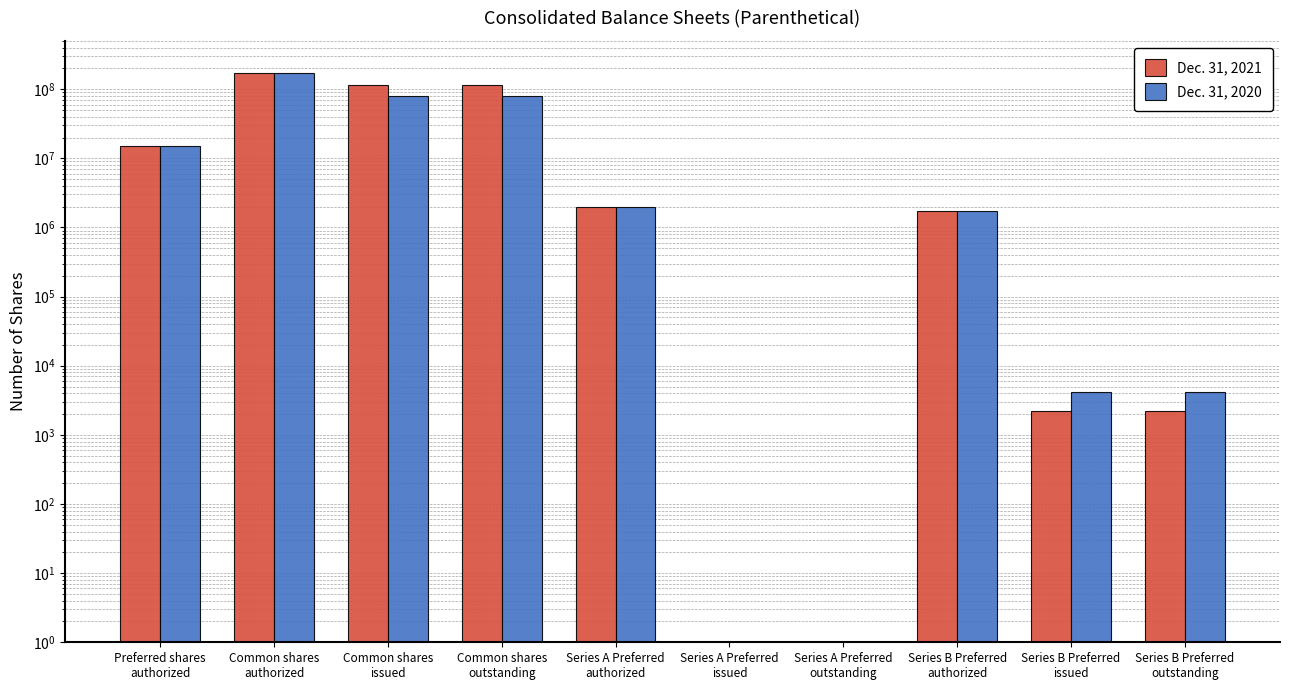

Is it true that Dec. 31, 2021 equals 8061027 at Preferred shares
authorized?

False